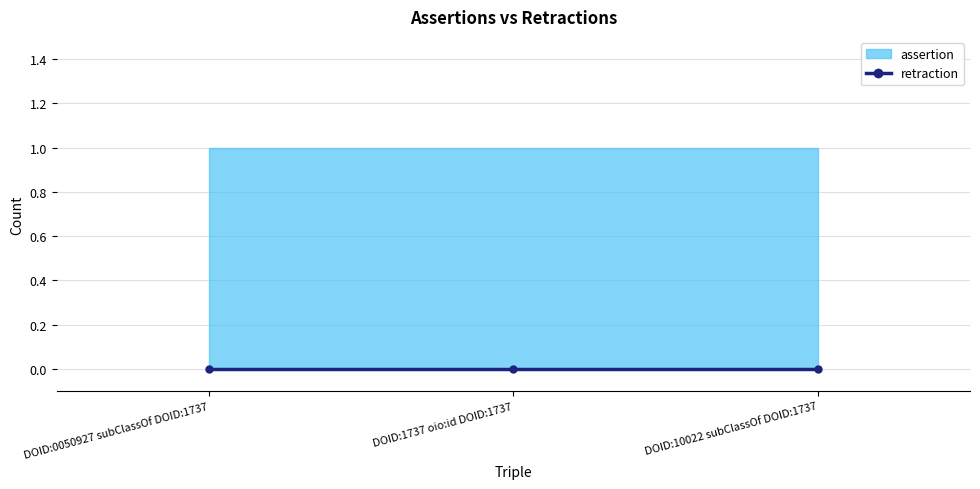

What is the label of the 3rd point from the right?

DOID:0050927 subClassOf DOID:1737